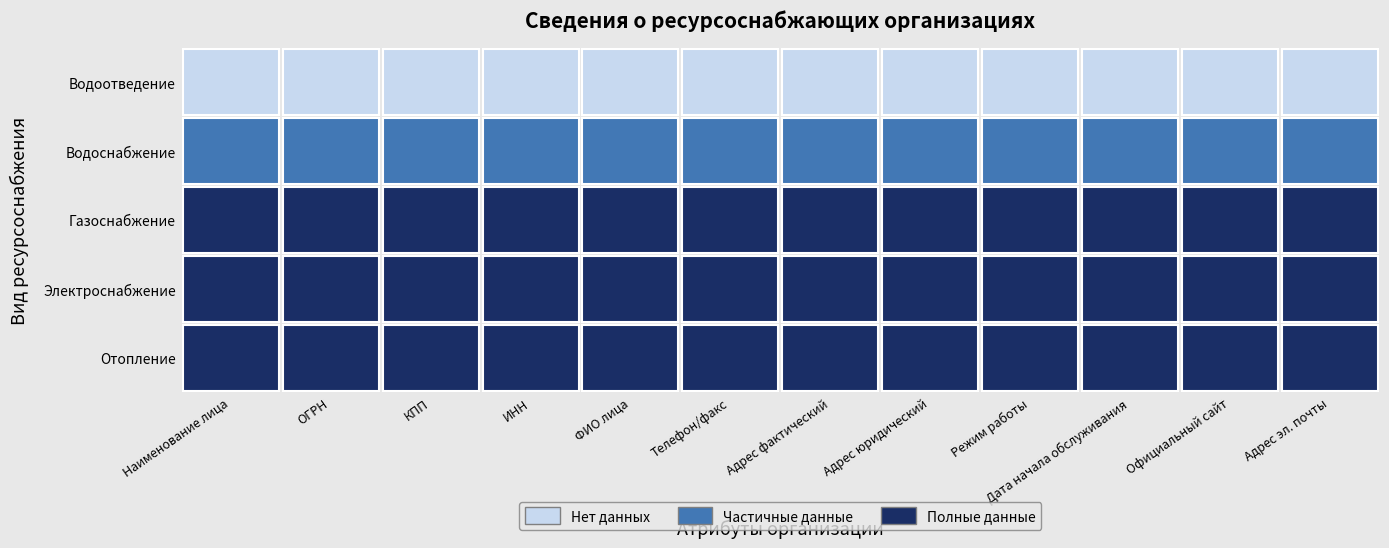

Rank the series by their maximum value, from highest to lowest.

Отопление, Электроснабжение, Газоснабжение, Водоснабжение, Водоотведение